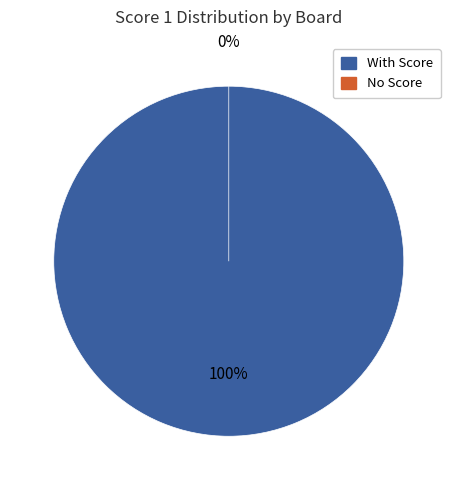

Is there any slice that represents more than half of the pie?

No